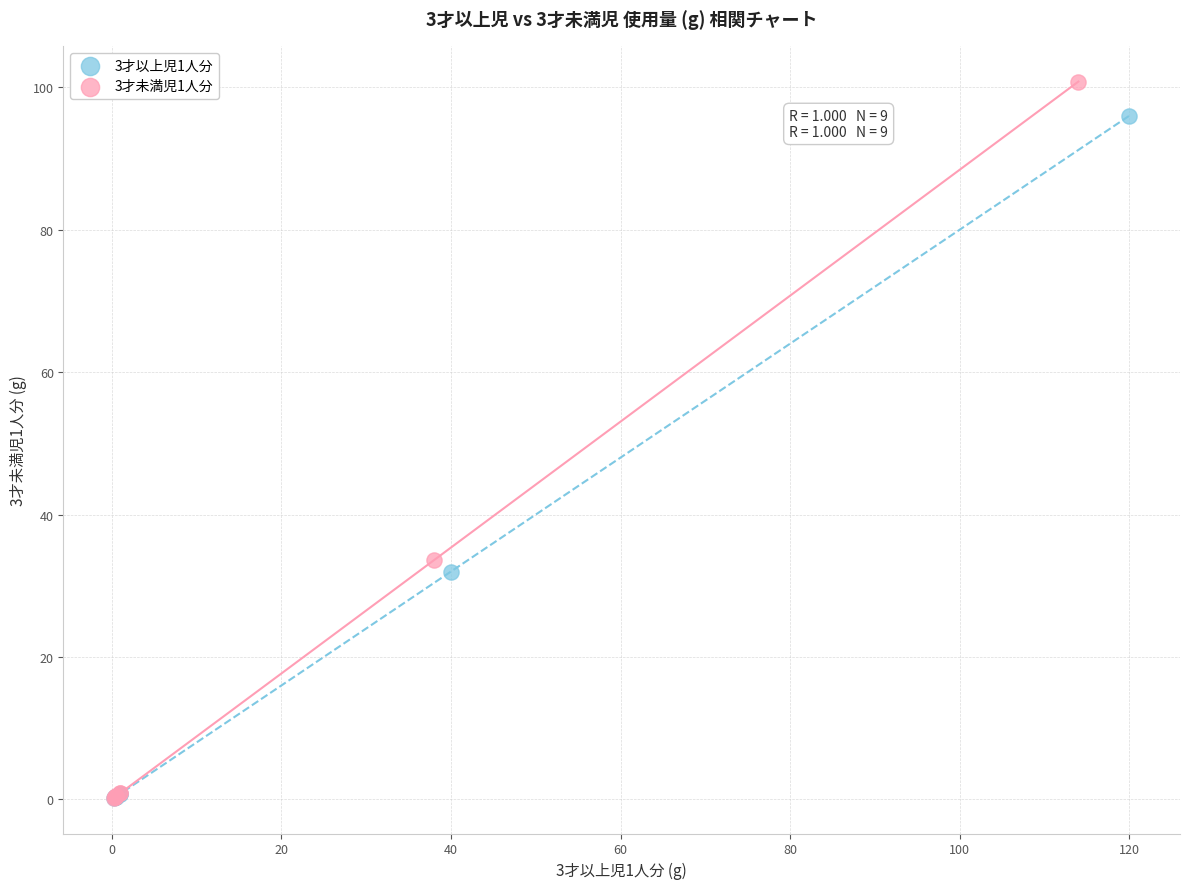

Which series reaches the maximum Y coordinate?

3才未満児1人分